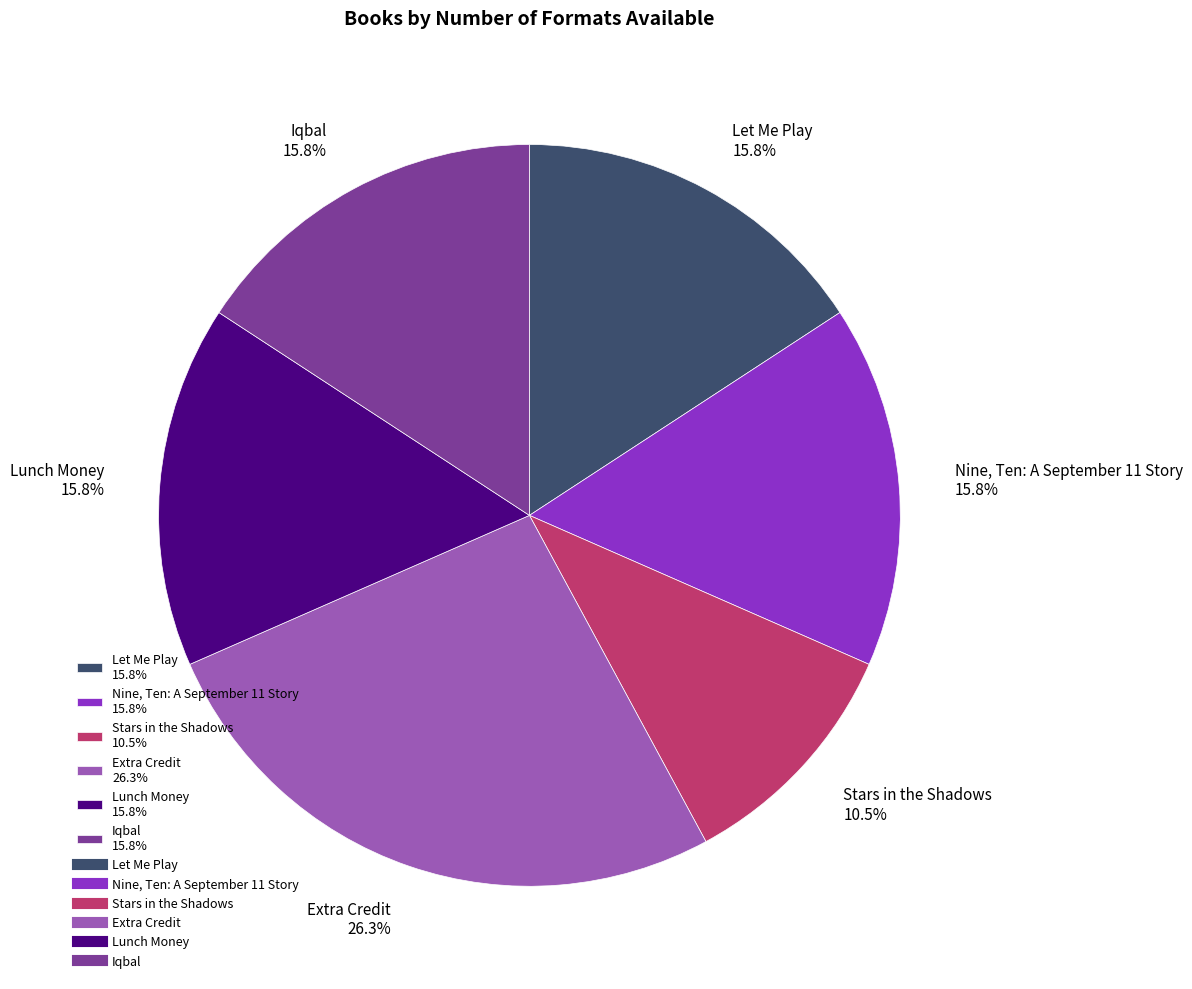

What percentage is NOT represented by Lunch Money?

84.2%